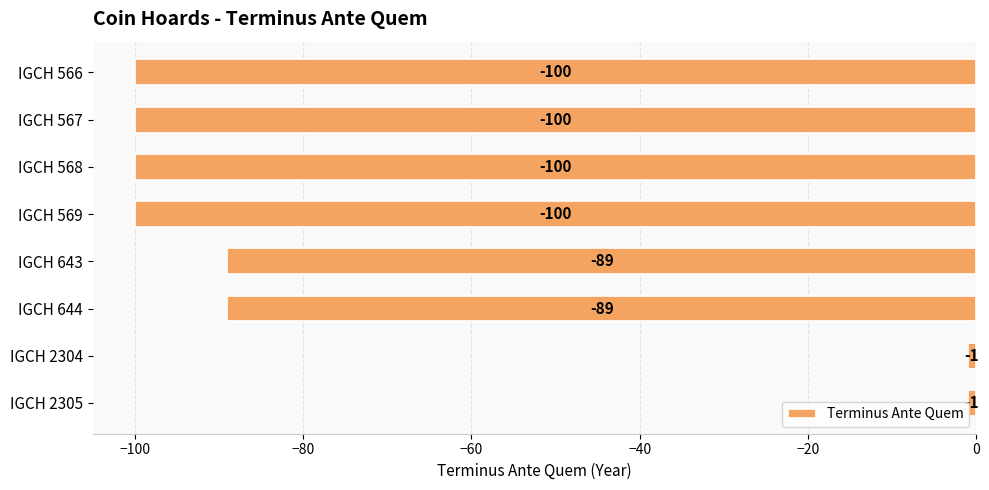

The value at IGCH 569 is -156. True or false?

False